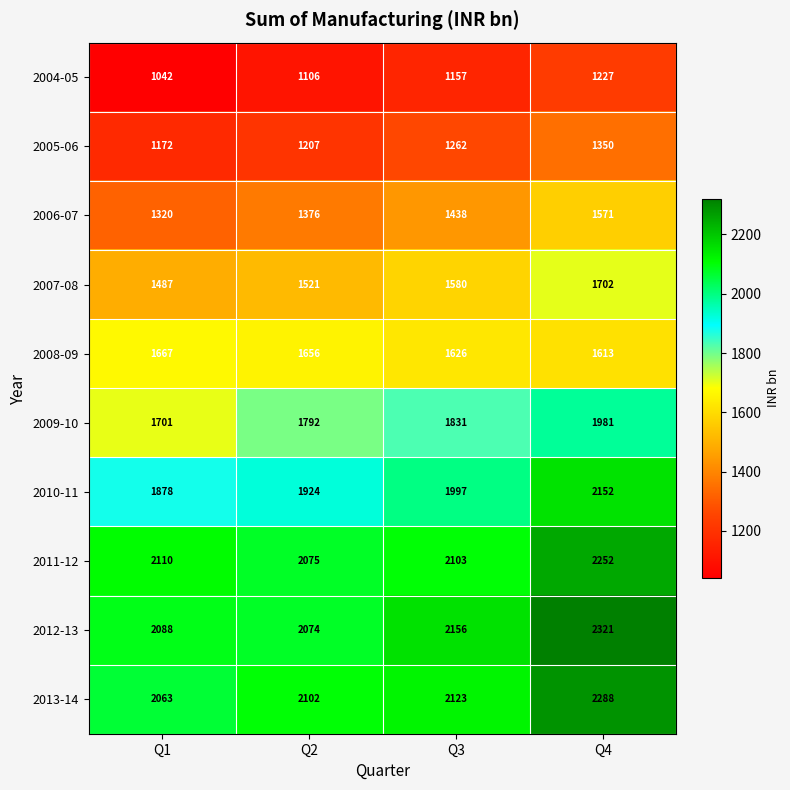

How many values in the 2008-09 series are below 1656?

2